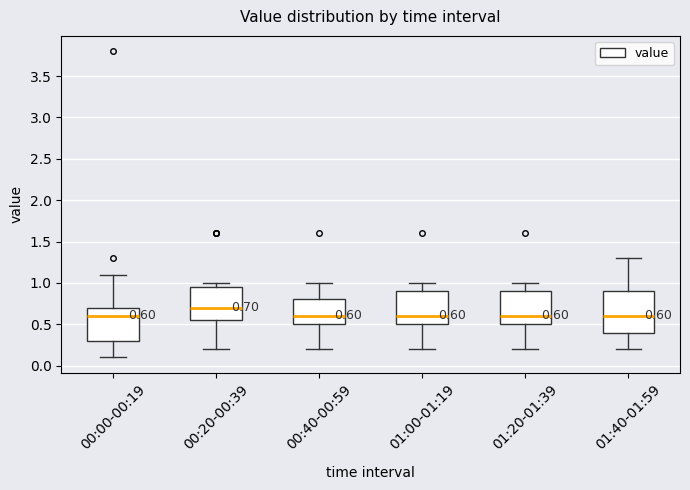

Which box is the tallest, from its lower edge to its upper edge?

01:40-01:59